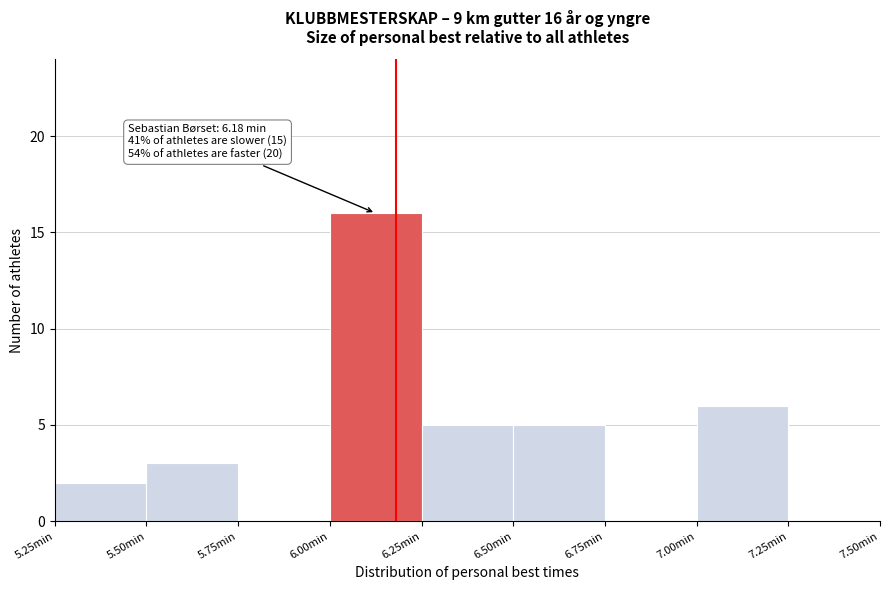

Which range on the x-axis has the tallest bar?

6.00 to 6.25